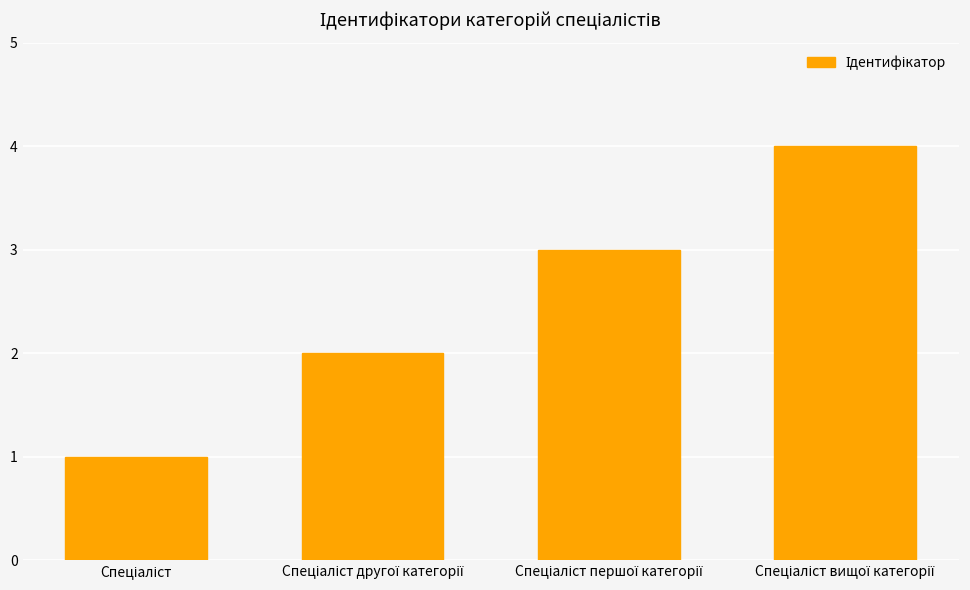

What is the sum of all values?

10